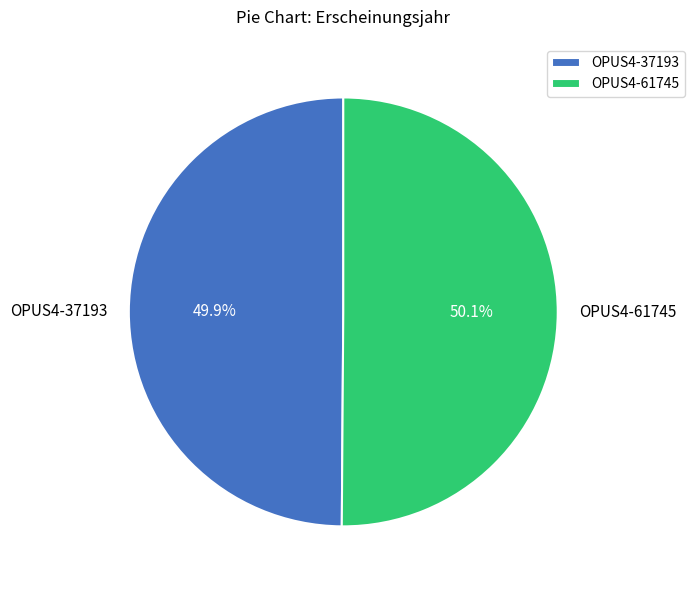

Is there a majority slice in this chart?

Yes